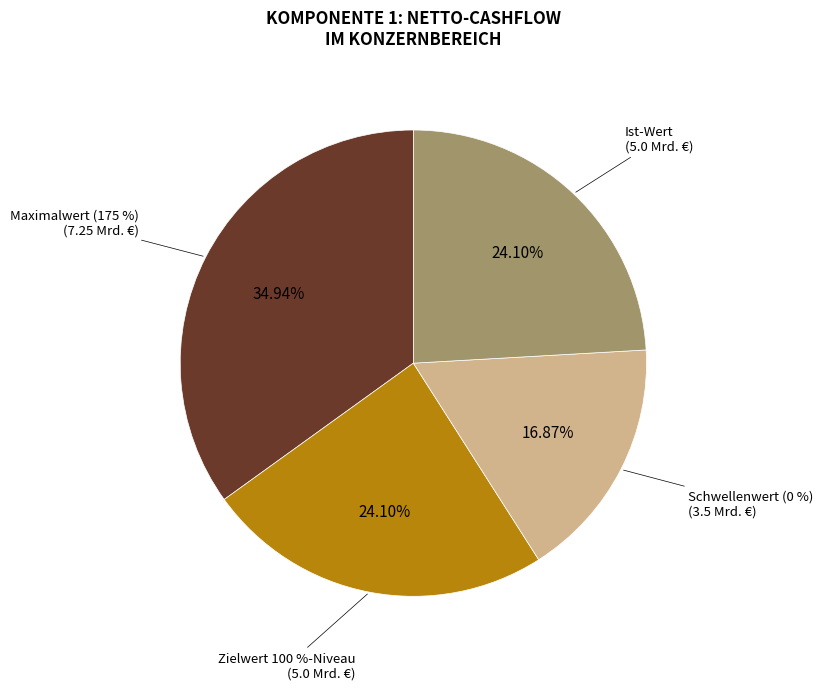

To the nearest percent, what is the difference between the Schwellenwert (0 %) and Maximalwert (175 %) slice percentages?

18%